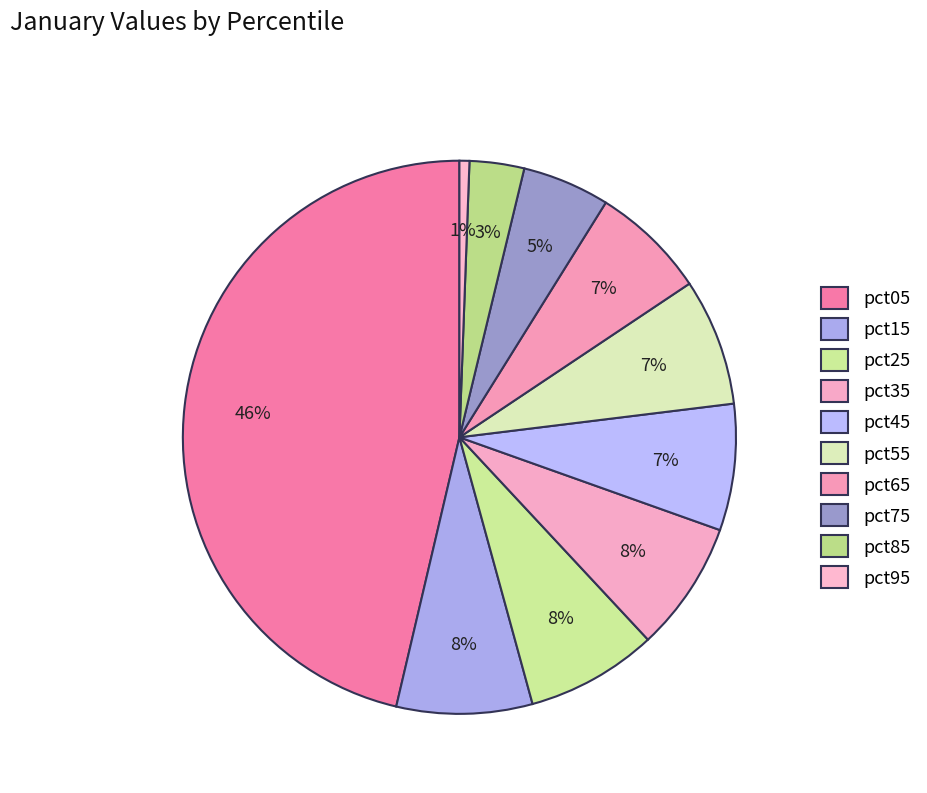

To the nearest percent, what is the average slice percentage?

10%